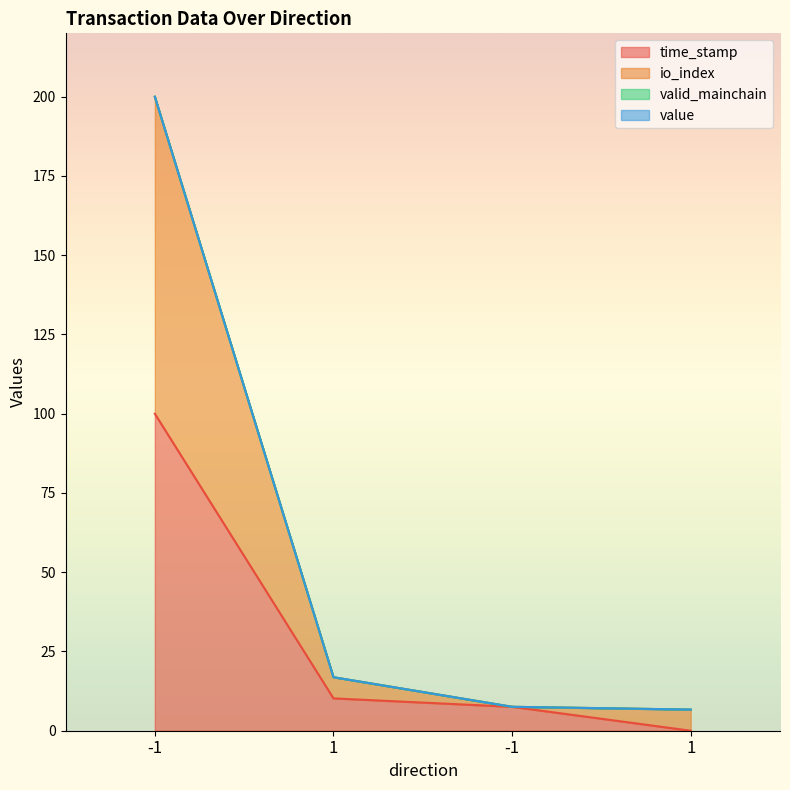

Reading left to right, what are all the values shown in this chart?

time_stamp: -1=100.0	1=10.2	-1=7.5	1=0.0
io_index: -1=200.0	1=16.9	-1=7.5	1=6.7